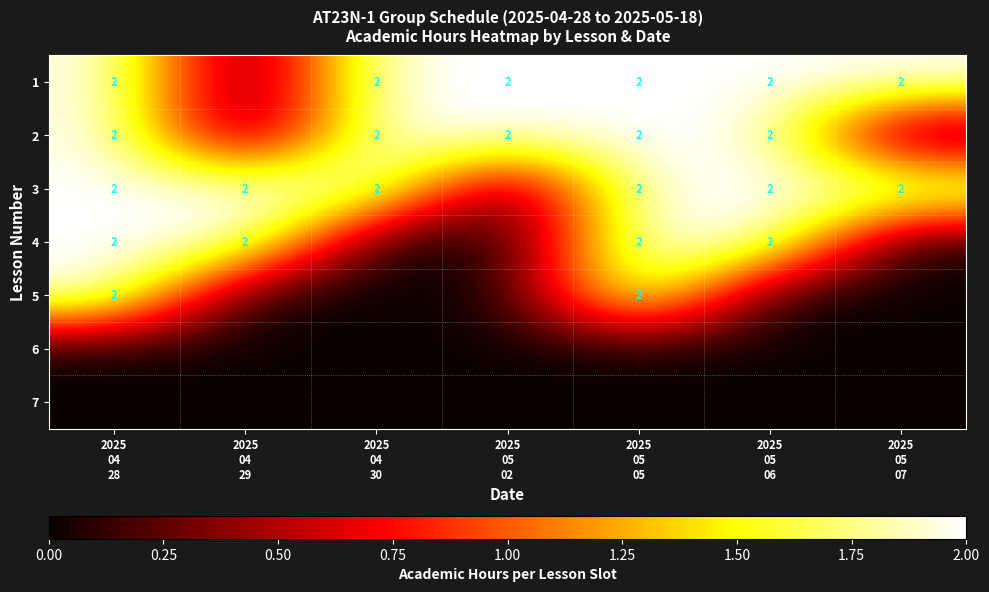

What is the difference between the maximum and minimum values in the 2 series?

2